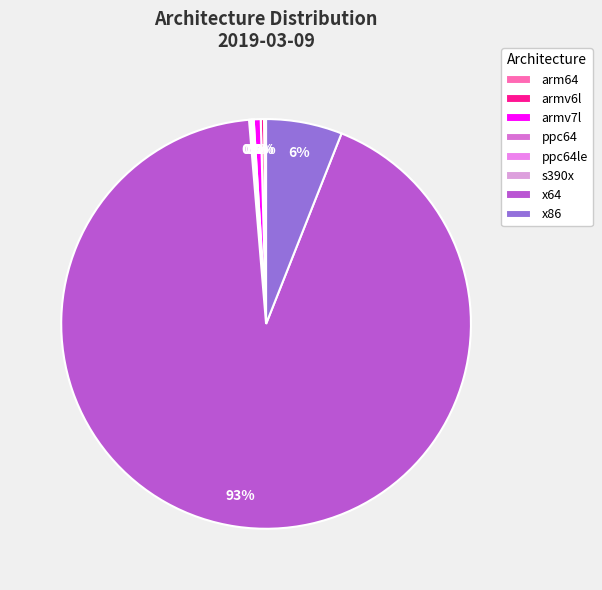

Is the sum of arm64 and s390x greater than half?

No